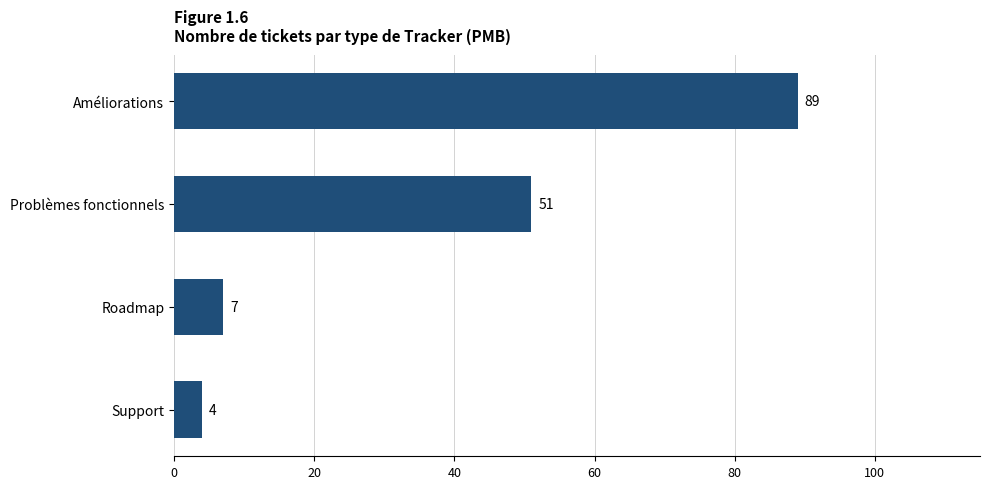

Rank the categories by value from highest to lowest.

Améliorations, Problèmes fonctionnels, Roadmap, Support